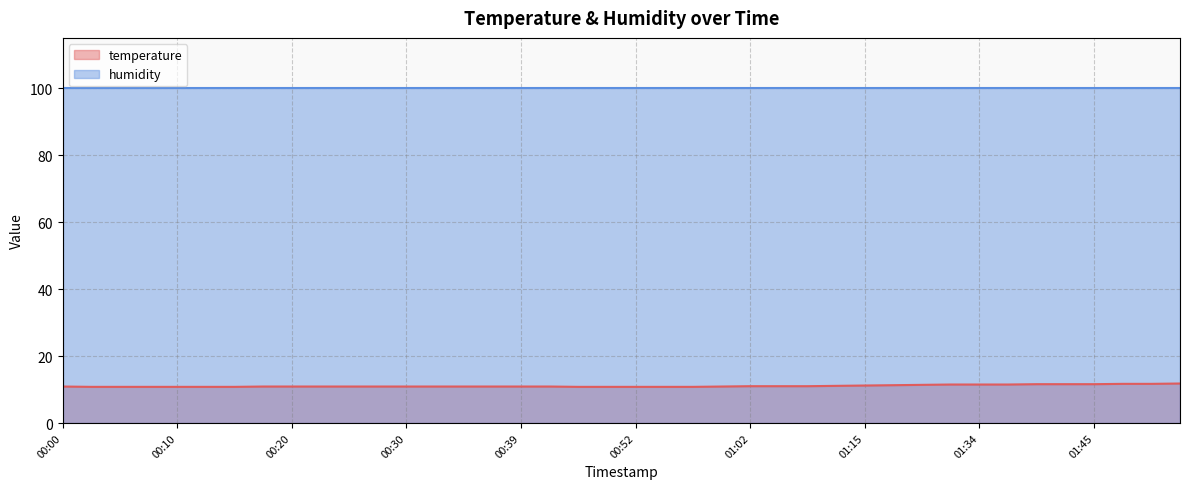

Reading left to right, what are all the values shown in this chart?

00:00=10.9	00:03=10.8	00:05=10.8	00:08=10.8	00:10=10.8	00:13=10.8	00:15=10.8	00:18=10.9	00:20=10.9	00:22=10.9	00:25=10.9	00:27=10.9	00:30=10.9	00:32=10.9	00:35=10.9	00:37=10.9	00:39=10.9	00:42=10.9	00:47=10.8	00:49=10.8	00:52=10.8	00:54=10.8	00:57=10.8	00:59=10.9	01:02=11.0	01:04=11.0	01:07=11.0	01:09=11.1	01:15=11.2	01:20=11.3	01:25=11.4	01:31=11.5	01:34=11.5	01:36=11.5	01:39=11.6	01:42=11.6	01:45=11.6	01:47=11.7	01:50=11.7	01:52=11.8